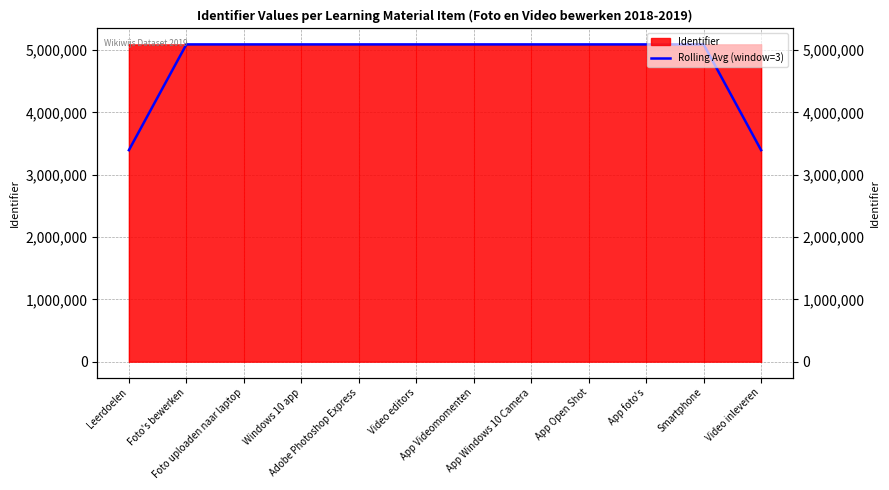

Does the chart display data point markers on the line(s)?

No